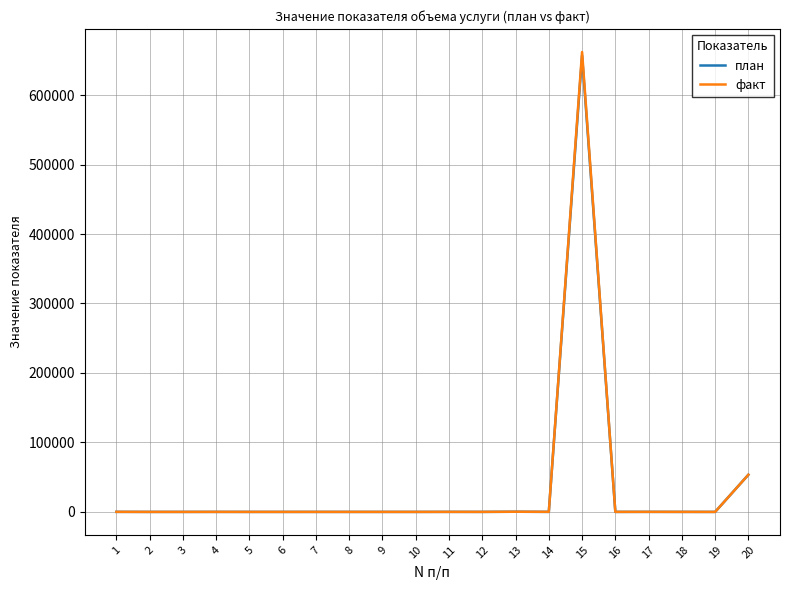

Which series has the widest spread of values?

факт